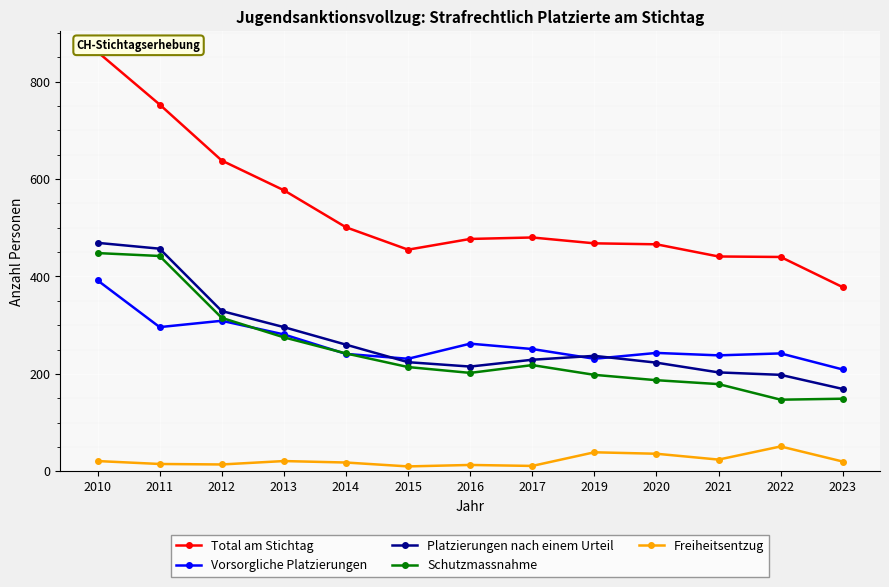

What is the sum of the Vorsorgliche Platzierungen values at 2021 and 2020?

481